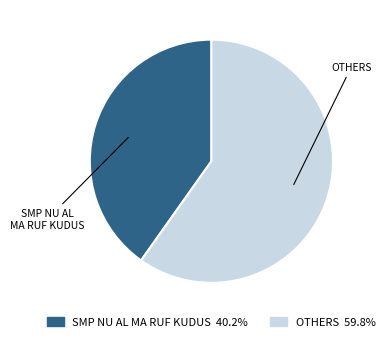

Do SMP NU AL MA RUF KUDUS and OTHERS together represent more than half of the pie?

Yes